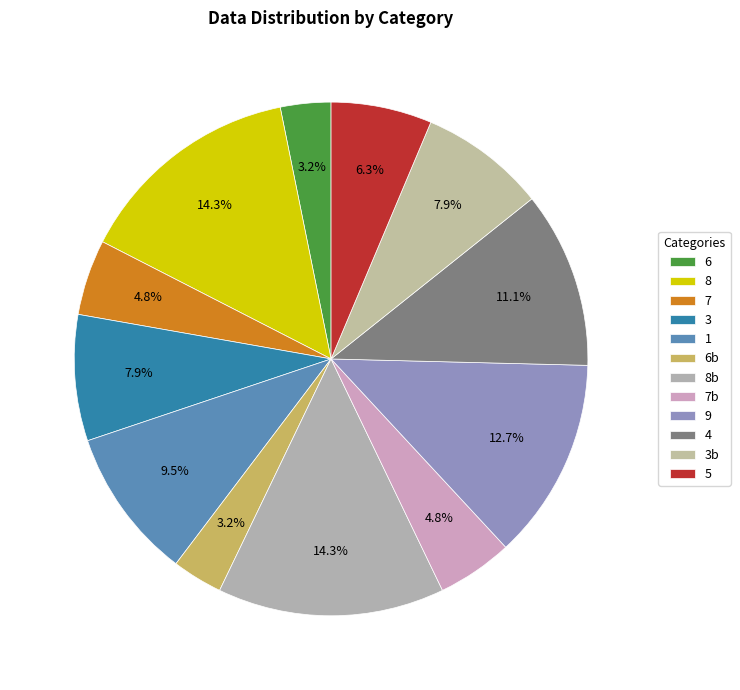

To the nearest percent, what is the difference between the largest and smallest slice percentages?

11%